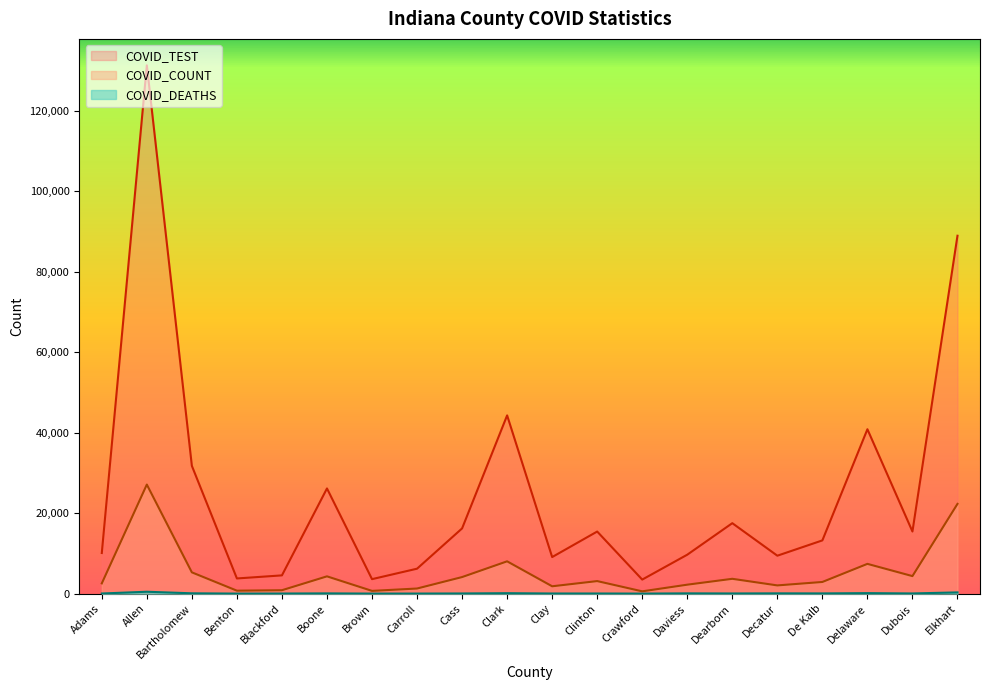

What are all the series names shown in the legend?

COVID_COUNT, COVID_TEST, COVID_DEATHS